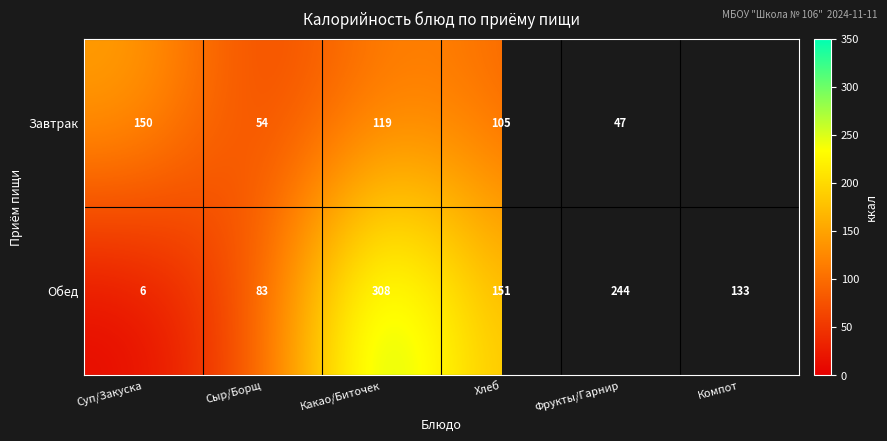

What is the smallest value displayed?

6.0